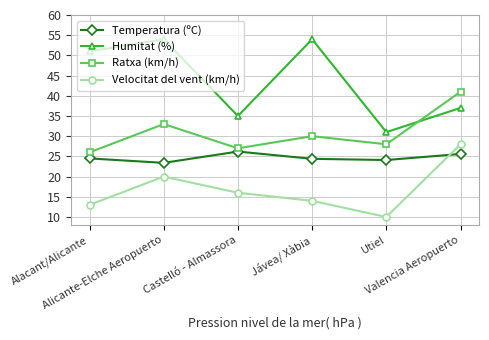

Is the value of Temperatura (ºC) at Utiel greater than the value of Velocitat del vent (km/h) at Alicante-Elche Aeropuerto?

Yes